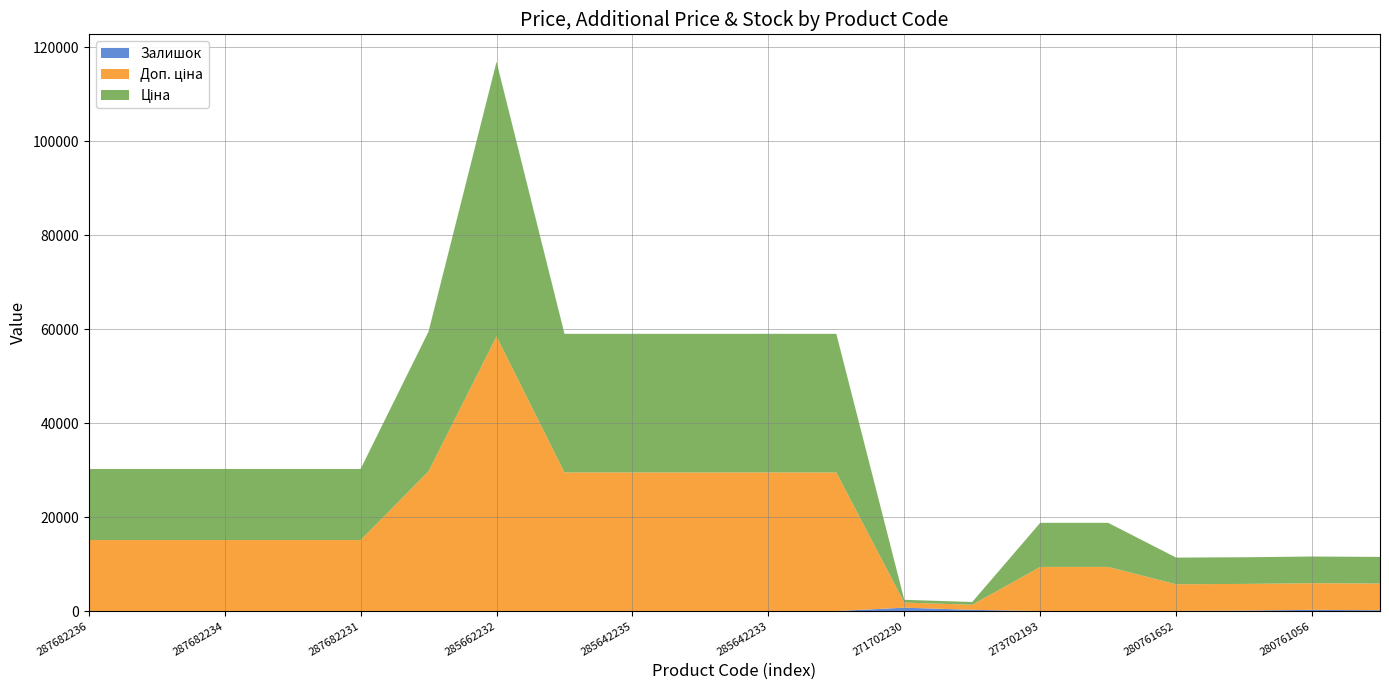

Reading left to right, list all the values displayed in this chart.

Ціна: 287682236=15120.0	287682235=15120.0	287682234=15120.0	287682233=15120.0	287682231=15120.0	287702232=29747.2	285662232=58426.5	285642236=29491.5	285642235=29491.5	285642234=29491.5	285642233=29491.5	285642231=29491.5	271702230=589.9	271702229=589.9	273702193=9384.0	273702194=9384.0	280761652=5673.8	280761644=5673.8	280761056=5673.8	280761054=5673.8
Доп. ціна: 287682236=15120.0	287682235=15120.0	287682234=15120.0	287682233=15120.0	287682231=15120.0	287702232=29747.2	285662232=58426.5	285642236=29491.5	285642235=29491.5	285642234=29491.5	285642233=29491.5	285642231=29491.5	271702230=1081.7	271702229=1081.7	273702193=9384.0	273702194=9384.0	280761652=5673.8	280761644=5673.8	280761056=5673.8	280761054=5673.8
Залишок: 287682236=0.0	287682235=0.0	287682234=0.0	287682233=0.0	287682231=0.0	287702232=0.0	285662232=14.0	285642236=14.0	285642235=13.0	285642234=9.0	285642233=16.0	285642231=7.0	271702230=736.0	271702229=273.0	273702193=18.0	273702194=18.0	280761652=42.0	280761644=113.0	280761056=270.0	280761054=190.0